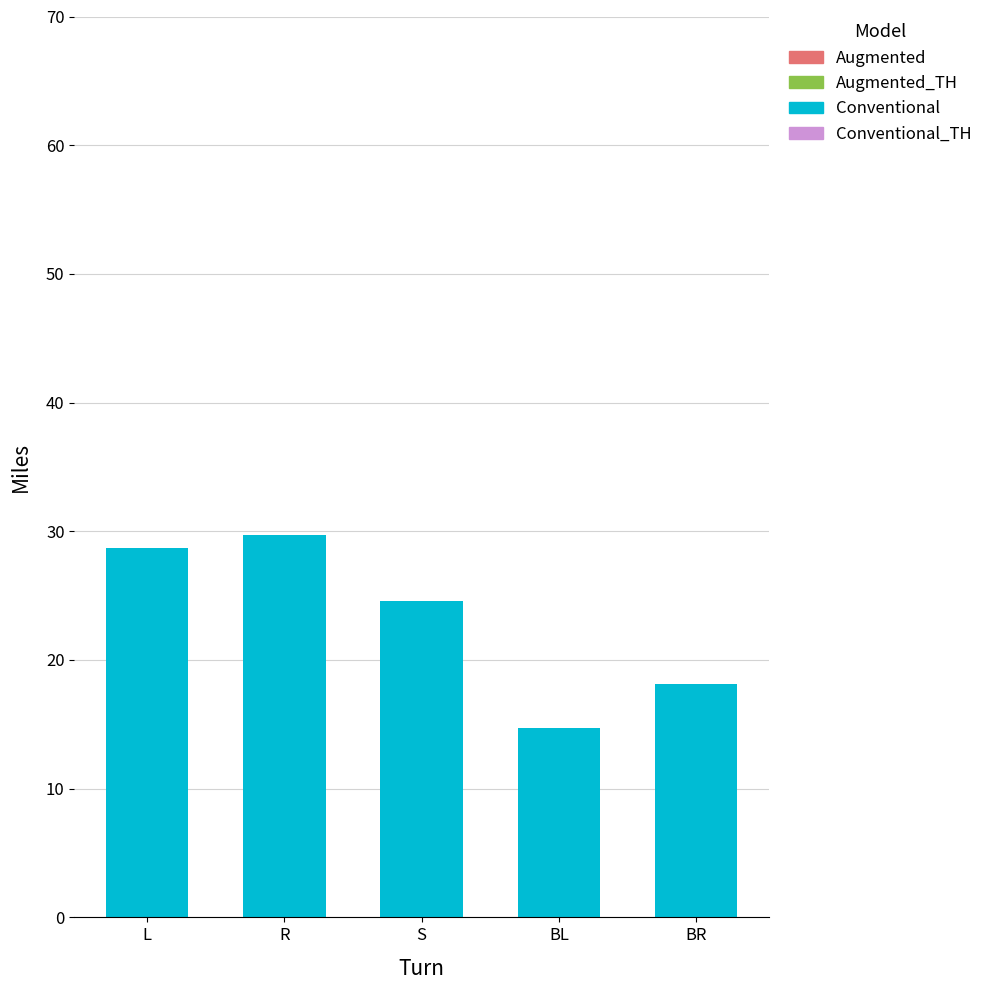

What is the change in value from L to S?

-4.2